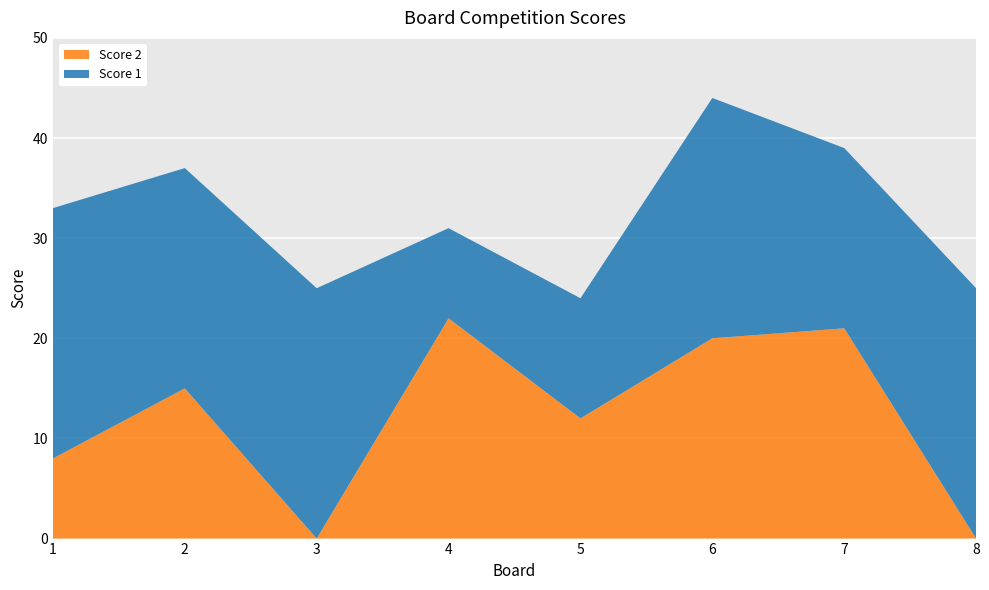

Reading left to right, what are all the values shown in this chart?

Score 1: 1=25	2=22	3=25	4=9	5=12	6=24	7=18	8=25
Score 2: 1=8	2=15	3=0	4=22	5=12	6=20	7=21	8=0